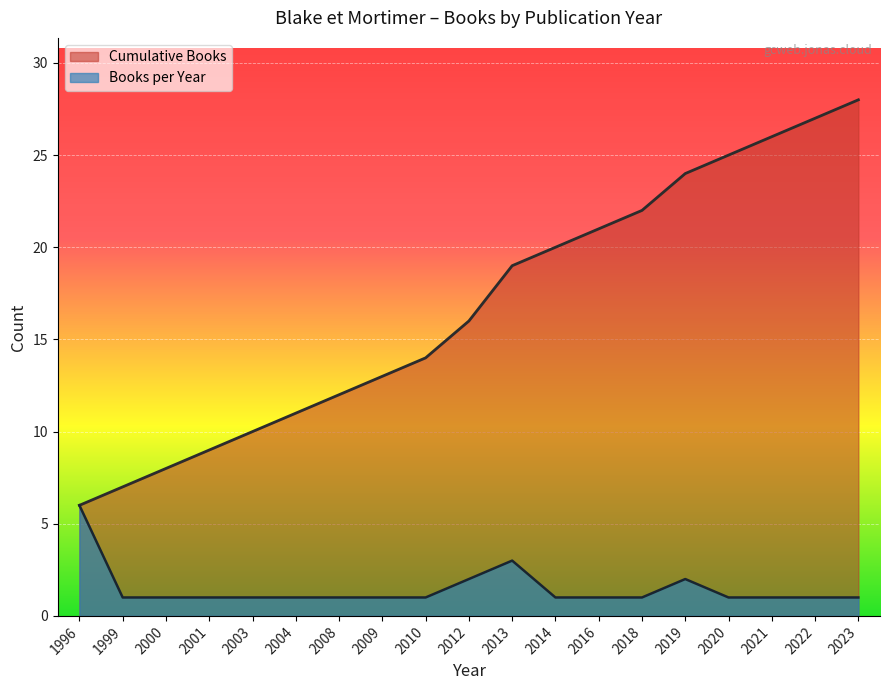

What is the highest value of the Cumulative Books series?

28